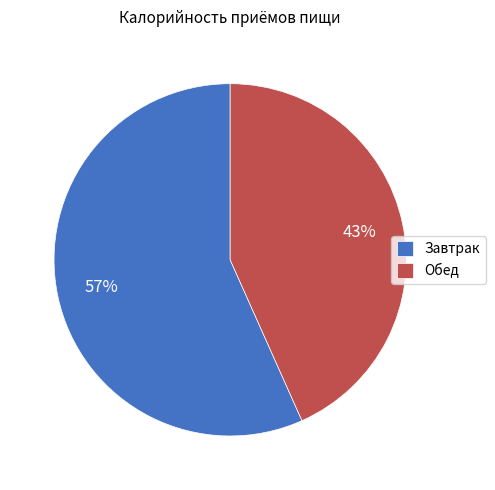

To the nearest percent, what is the average slice percentage?

50%